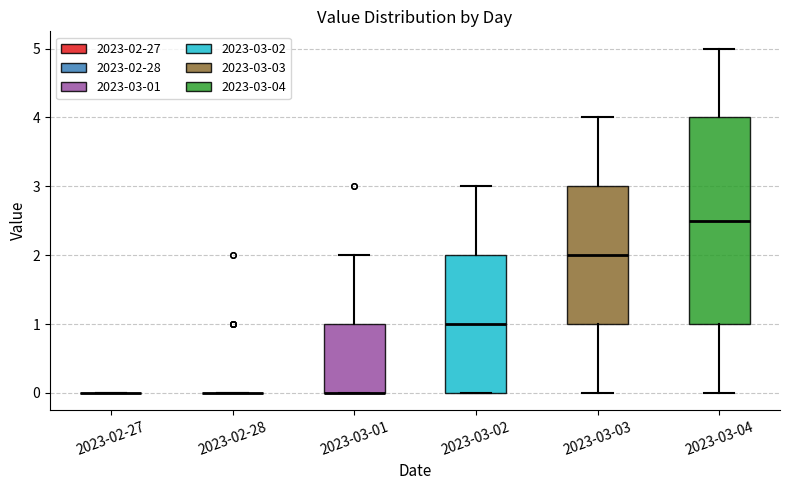

Where does the median line of the box for 2023-03-02 sit on the y-axis? The values are not printed on the chart, so give them approximately, as read against the axis.

1.0